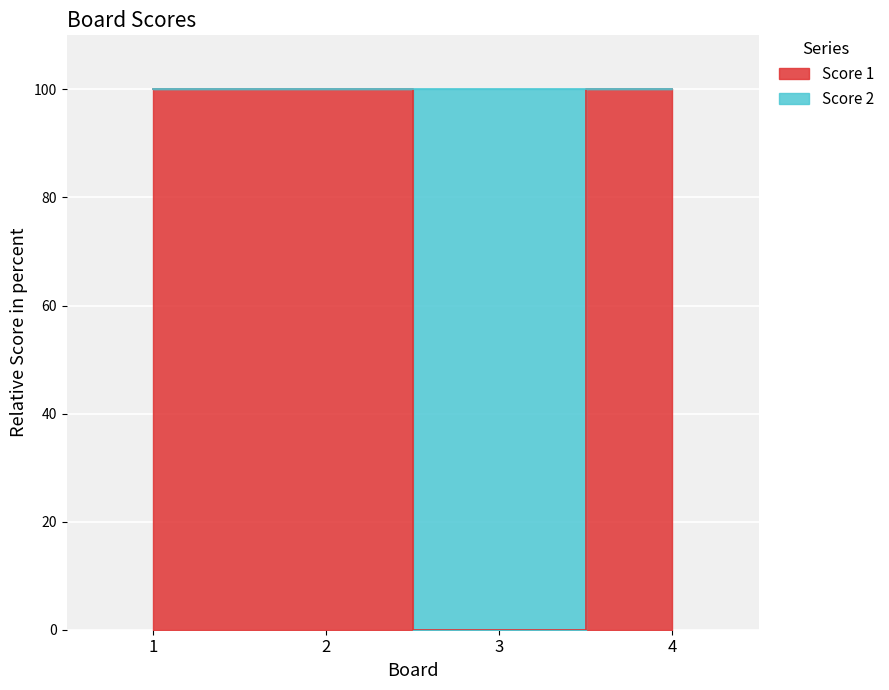

What is the sum of all values?

300